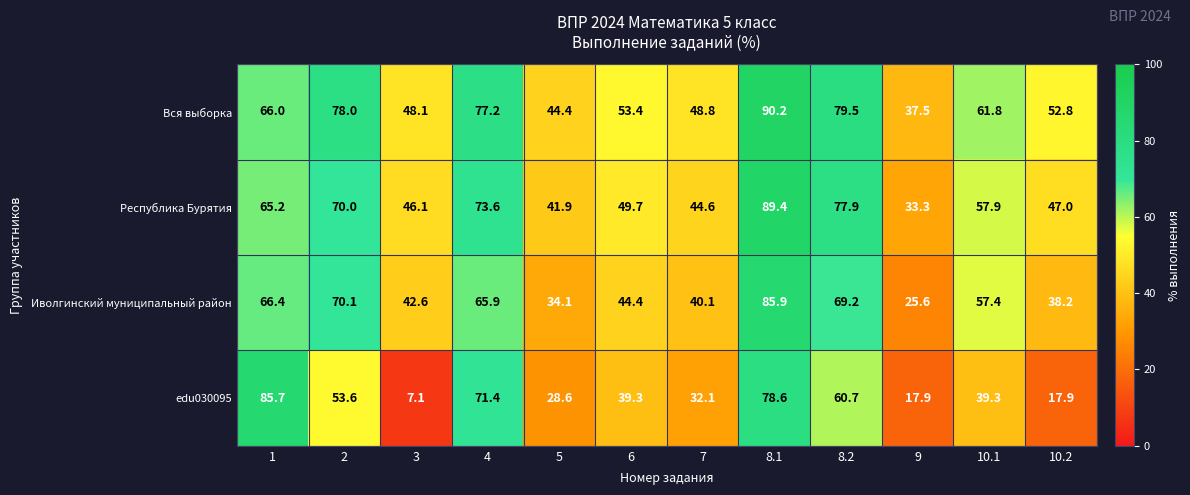

Rank the series by their average value, from highest to lowest.

Вся выборка, Республика Бурятия, Иволгинский муниципальный район, edu030095